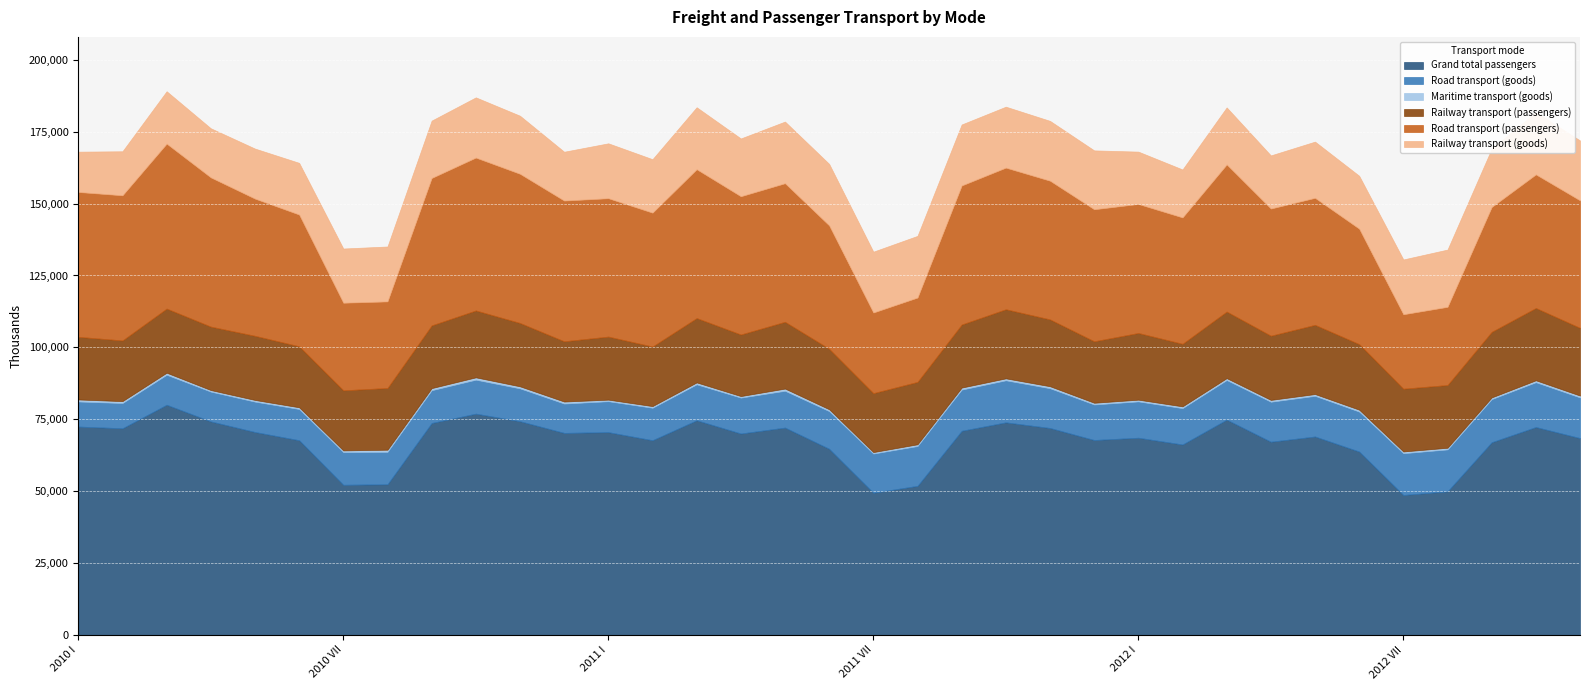

How many series are shown in this chart?

6